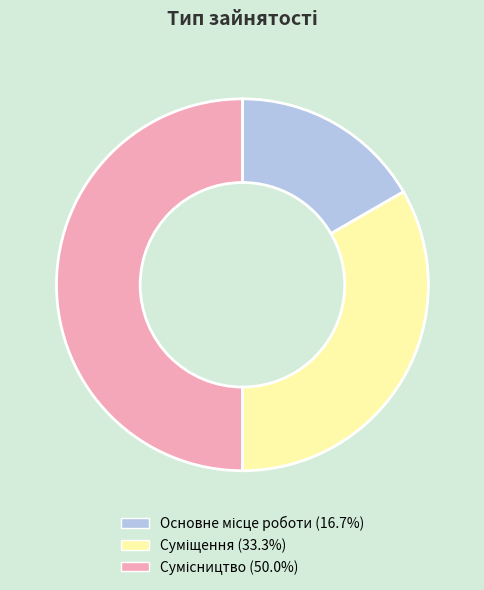

Count the number of slices in the pie.

3